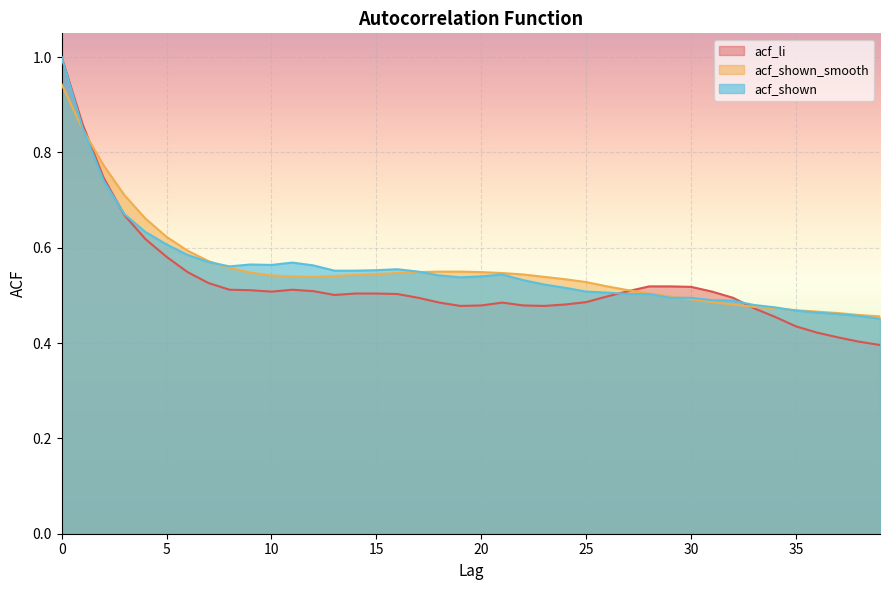

What is the value of the acf_shown_smooth point at the 33rd from the left?

0.5